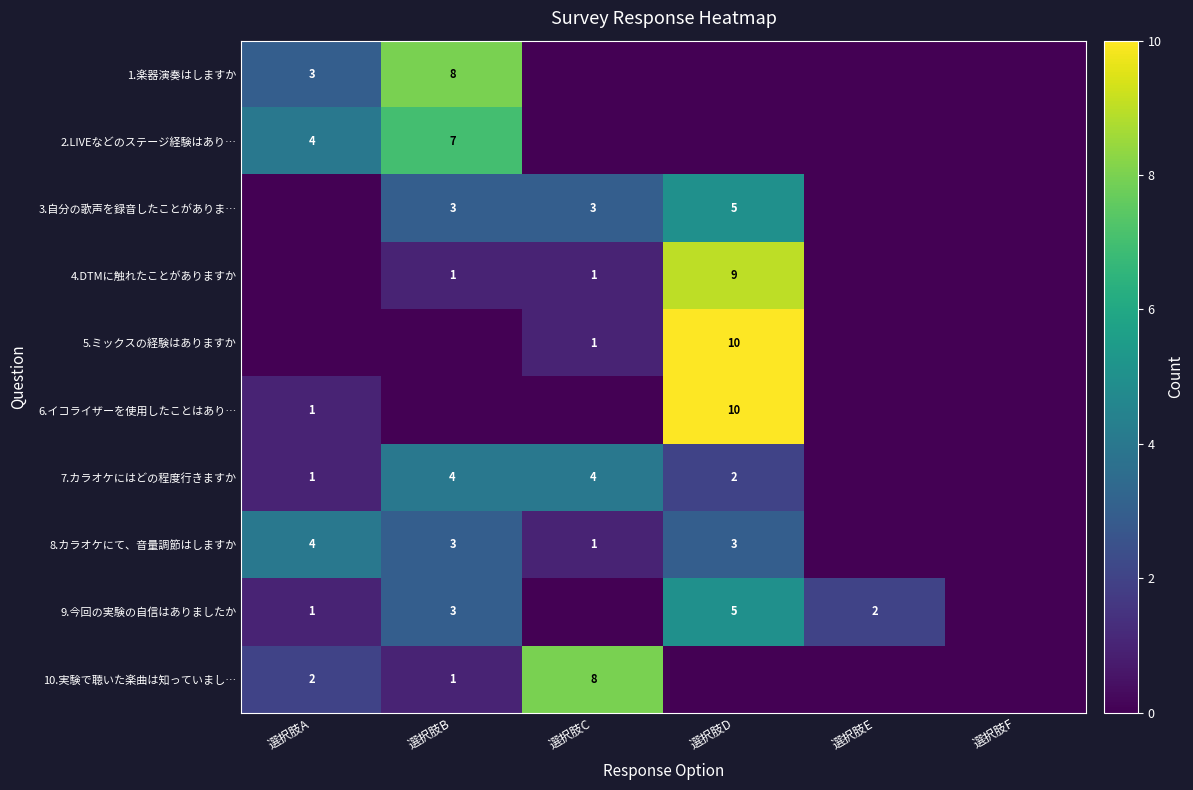

The 2.LIVEなどのステージ経験はあり… series shows 4 at 選択肢A. True or false?

True